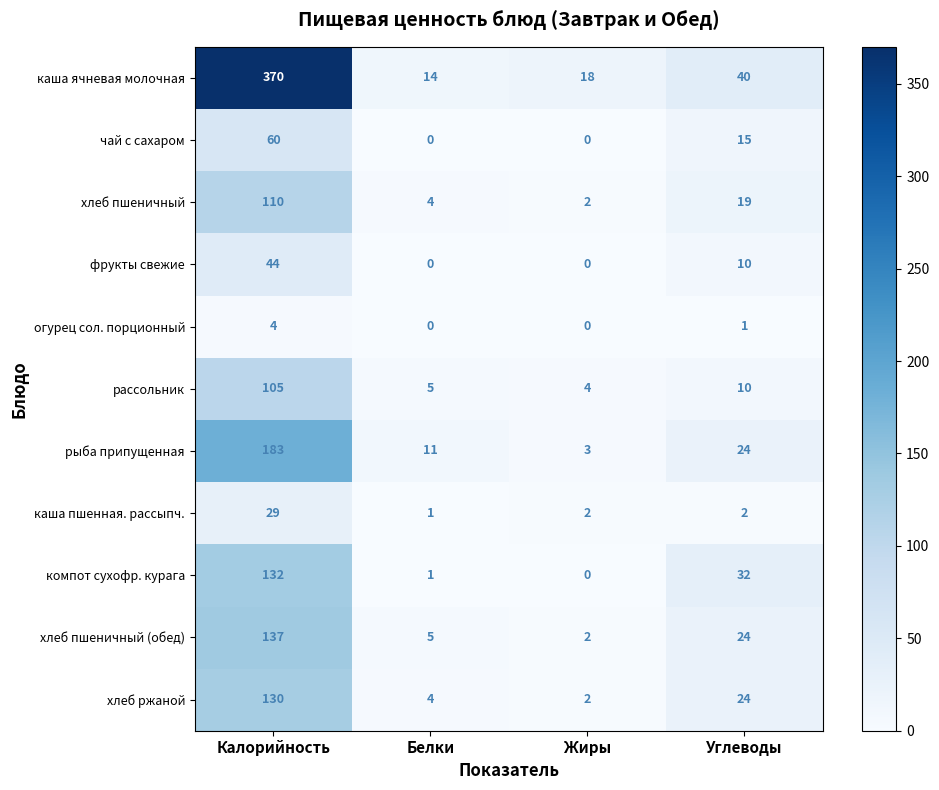

At Калорийность, list the series in order from largest to smallest.

каша ячневая молочная, рыба припущенная, хлеб пшеничный (обед), компот сухофр. курага, хлеб ржаной, хлеб пшеничный, рассольник, чай с сахаром, фрукты свежие, каша пшенная. рассыпч., огурец сол. порционный